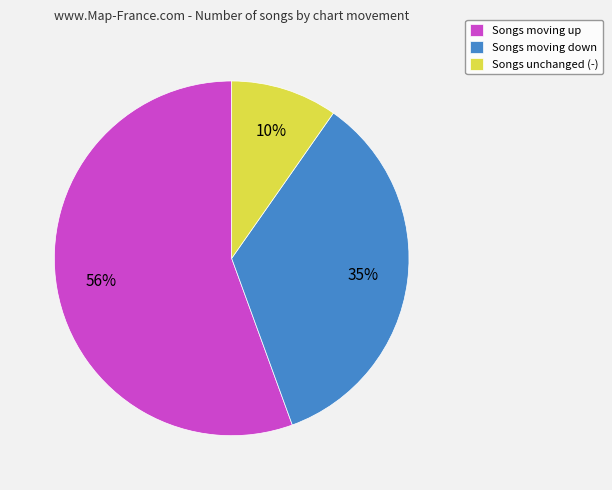

How many slices are in this pie chart?

3